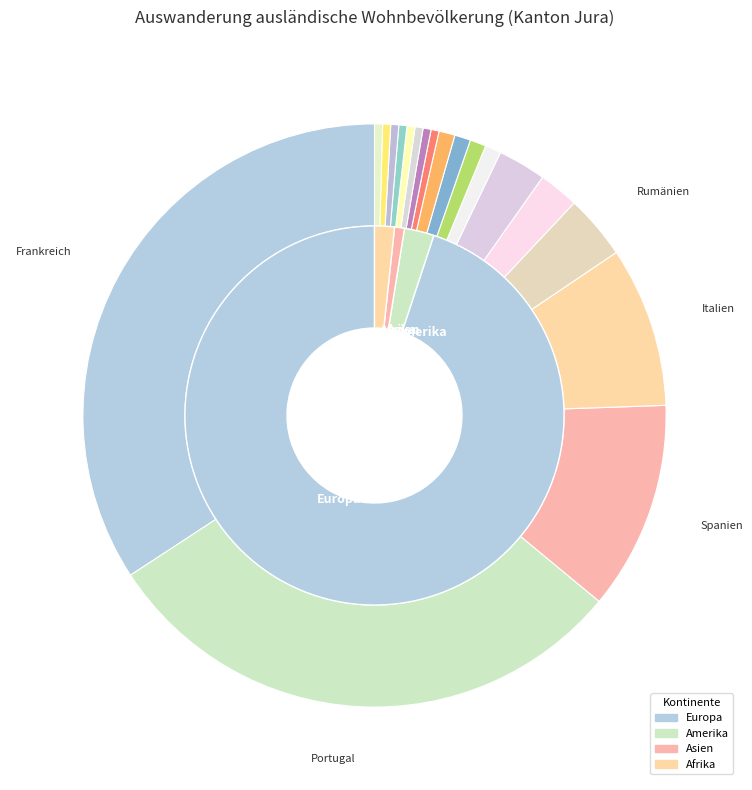

To the nearest percent, what portion does Italien represent?

9%